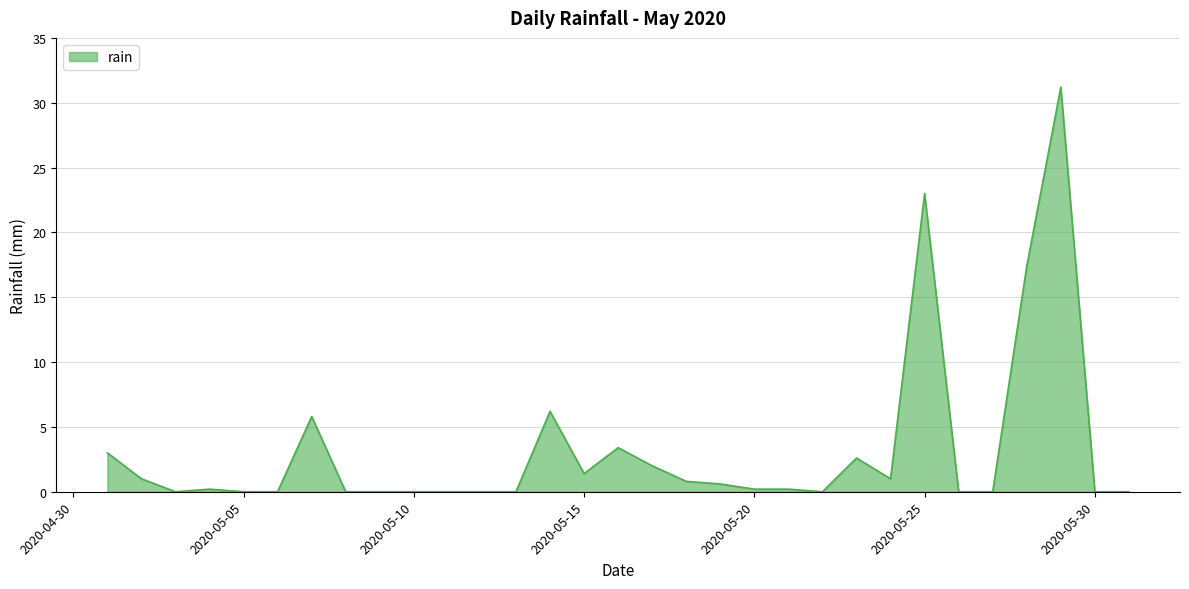

What is the difference between the maximum and minimum values?

31.2